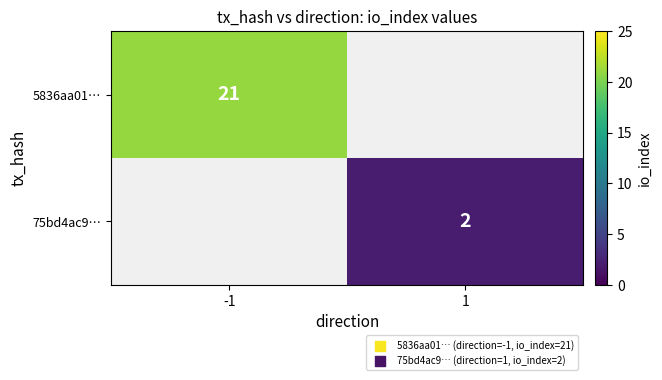

The value of 75bd4ac9… at 1 is 1. True or false?

False